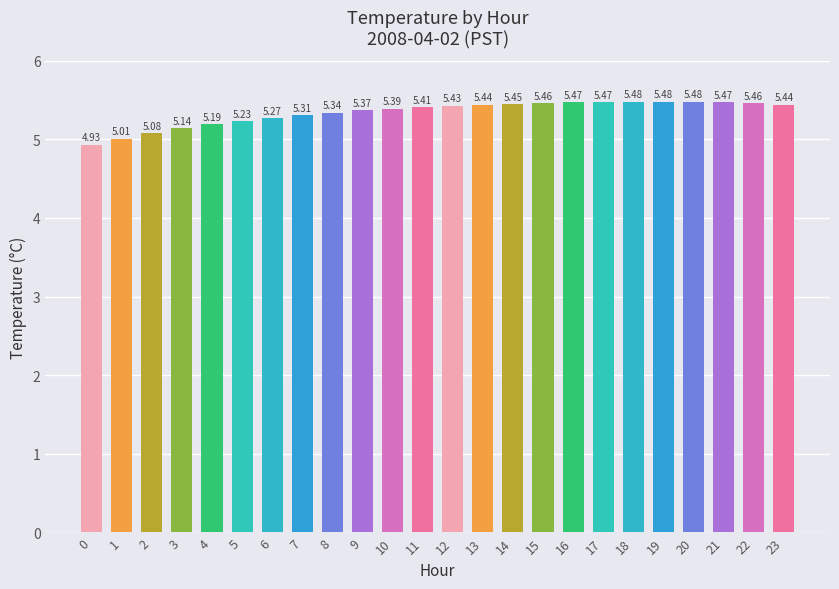

What is the ratio of the value at 1 to the value at 8?

0.9